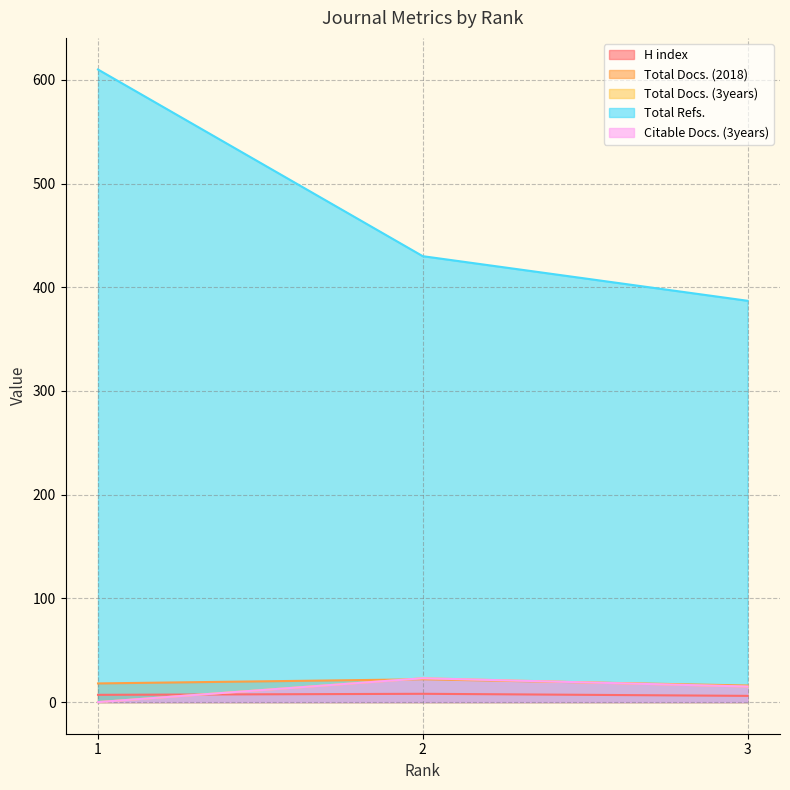

At which label is Total Refs. closest to 498?

2